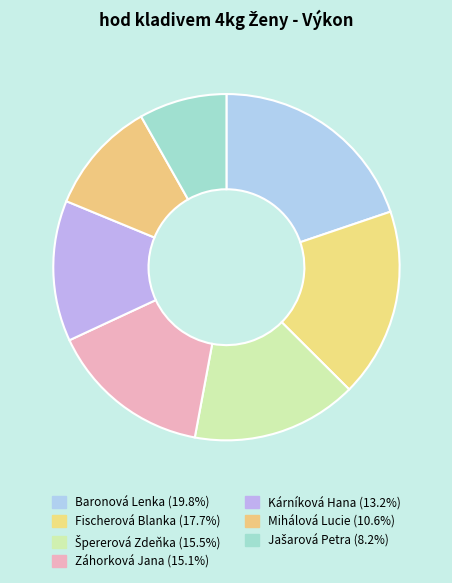

What is the largest slice in the pie chart?

Baronová Lenka